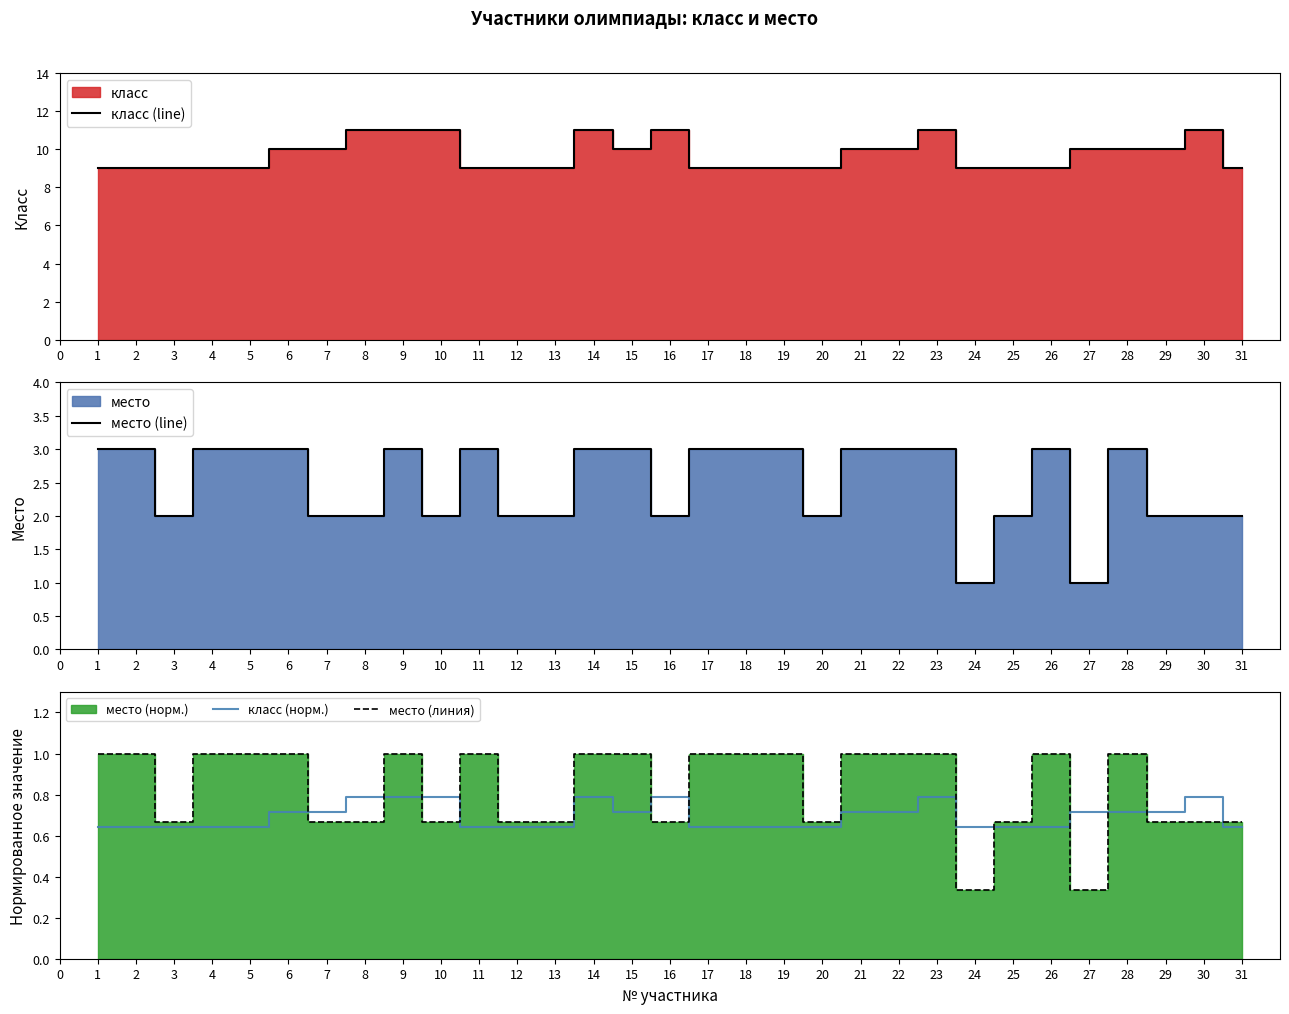

How many interior local valleys does the место (line) series have?

6